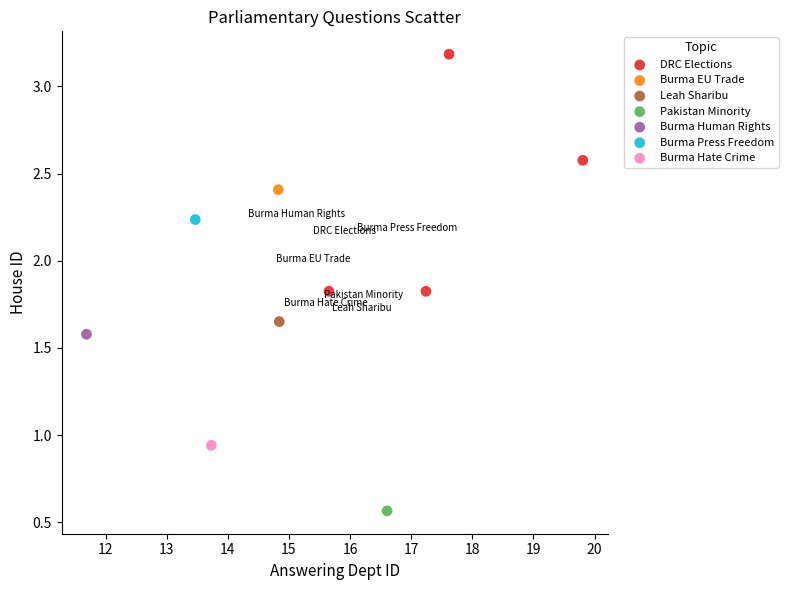

What are all the series names shown in the legend?

DRC Elections, Burma EU Trade, Leah Sharibu, Pakistan Minority, Burma Human Rights, Burma Press Freedom, Burma Hate Crime